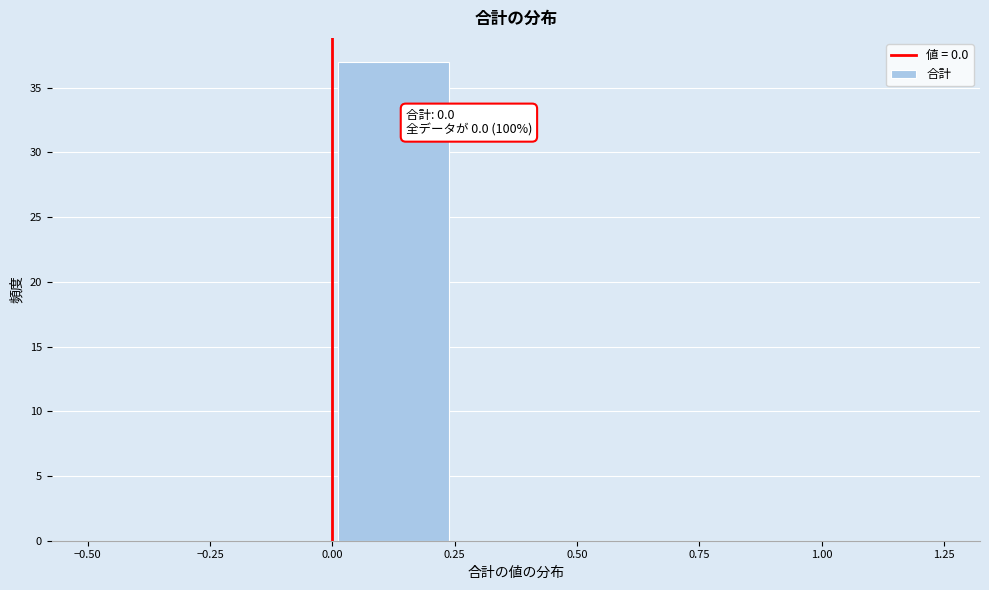

Which range on the x-axis has the tallest bar?

0.00 to 0.25